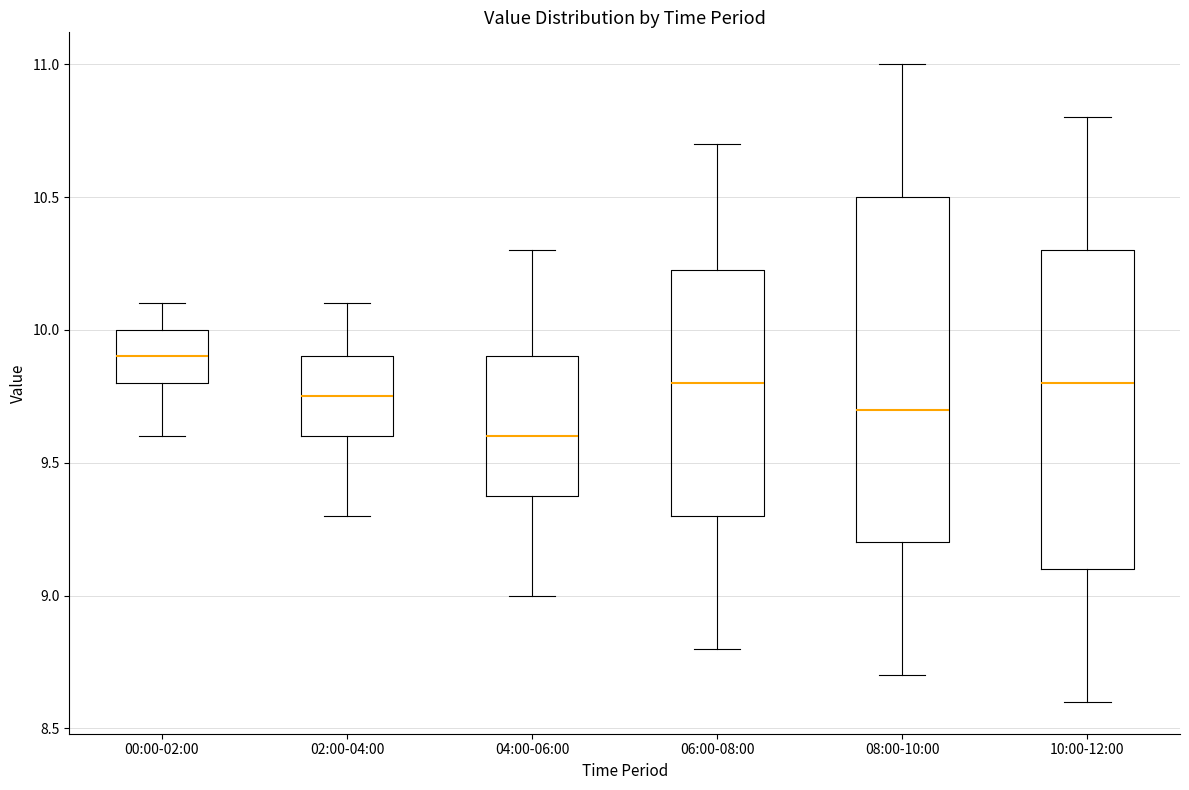

Reading left to right, transcribe this box plot: for each box, give where its median line is, the range the box spans, and where its two whiskers end, as read against the y-axis. The values are not printed on the chart, so give them approximately, as read against the axis.

00:00-02:00: median 9.90, box 9.80 to 10.00, whiskers 9.60 to 10.10
02:00-04:00: median 9.75, box 9.60 to 9.90, whiskers 9.30 to 10.10
04:00-06:00: median 9.60, box 9.40 to 9.90, whiskers 9.00 to 10.30
06:00-08:00: median 9.80, box 9.30 to 10.25, whiskers 8.80 to 10.70
08:00-10:00: median 9.70, box 9.20 to 10.50, whiskers 8.70 to 11.00
10:00-12:00: median 9.80, box 9.10 to 10.30, whiskers 8.60 to 10.80